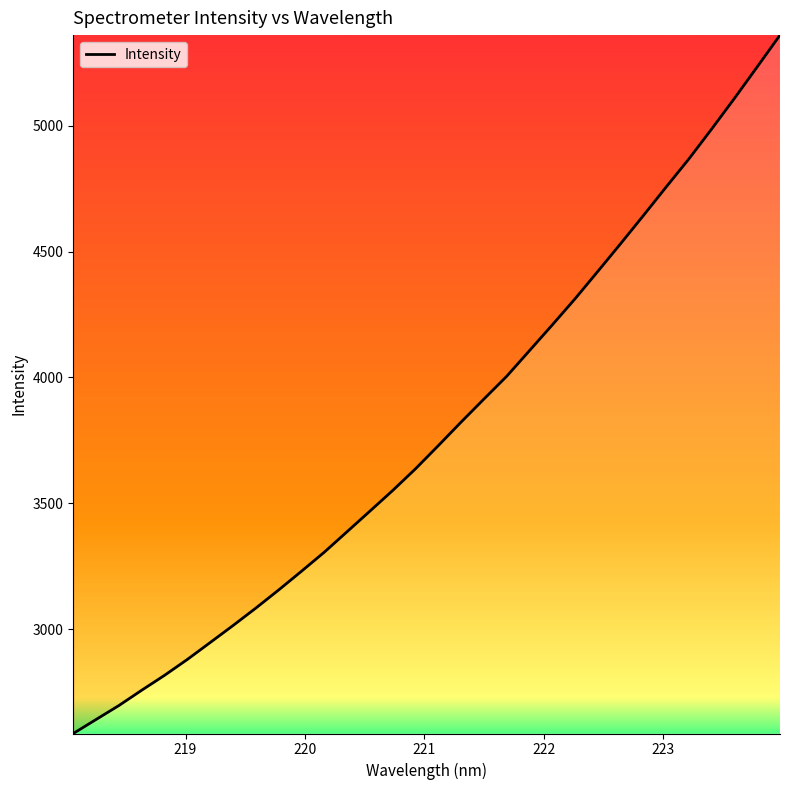

What is the smallest value displayed?

2585.7